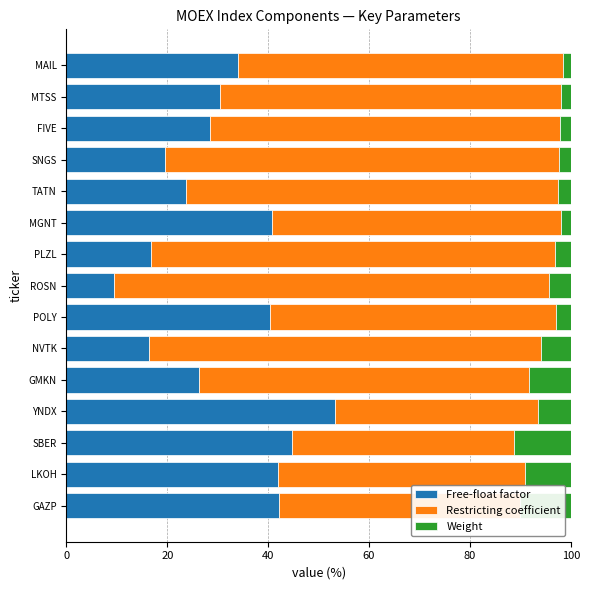

Which category has the lowest value in the Free-float factor series?

ROSN